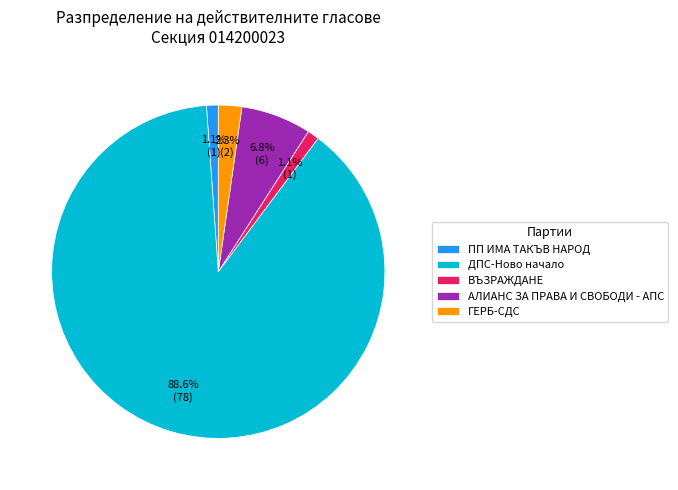

The АЛИАНС ЗА ПРАВА И СВОБОДИ - АПС slice represents 7% of the pie. True or false?

True